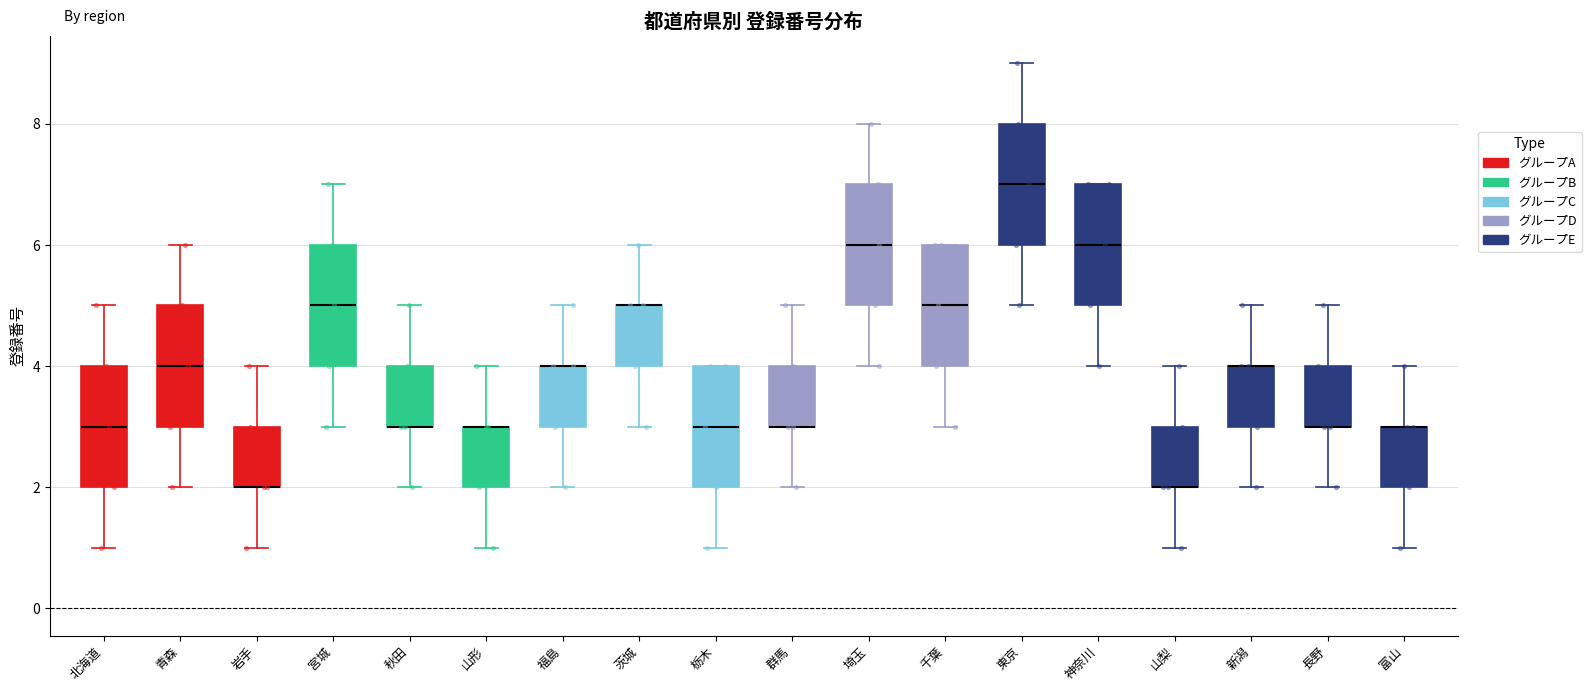

Where does the lower whisker of the box for 岩手 end on the y-axis? The values are not printed on the chart, so give them approximately, as read against the axis.

1